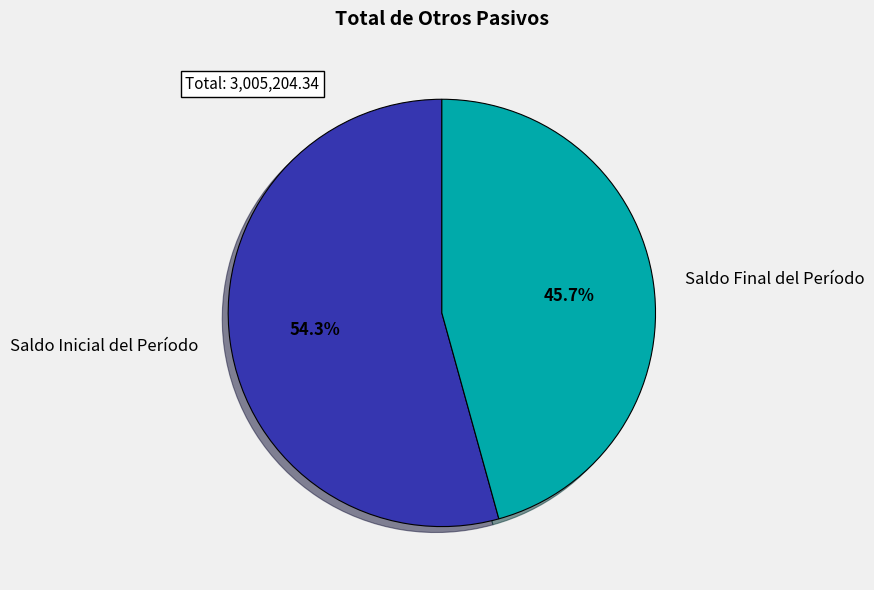

Rank the categories by value from lowest to highest.

Saldo Final del Período, Saldo Inicial del Período